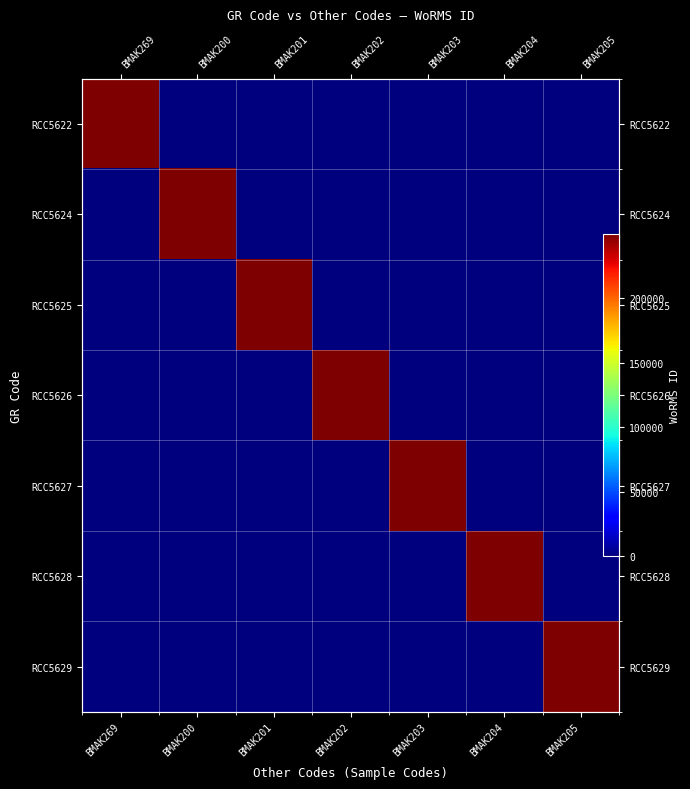

The value of RCC5626 at BMAK203 is -125917. True or false?

False